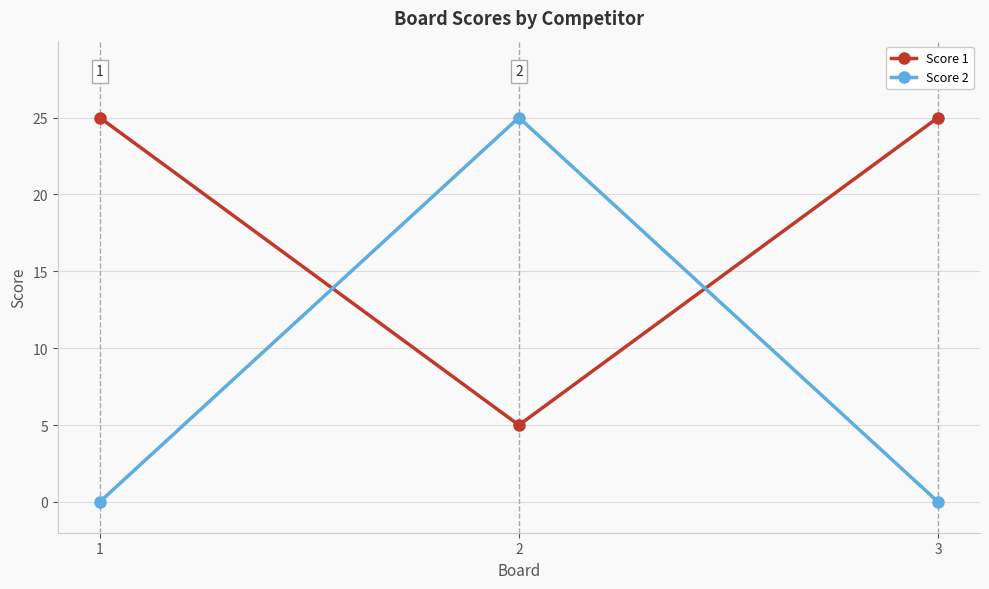

What is the sum of all Score 1 values?

55